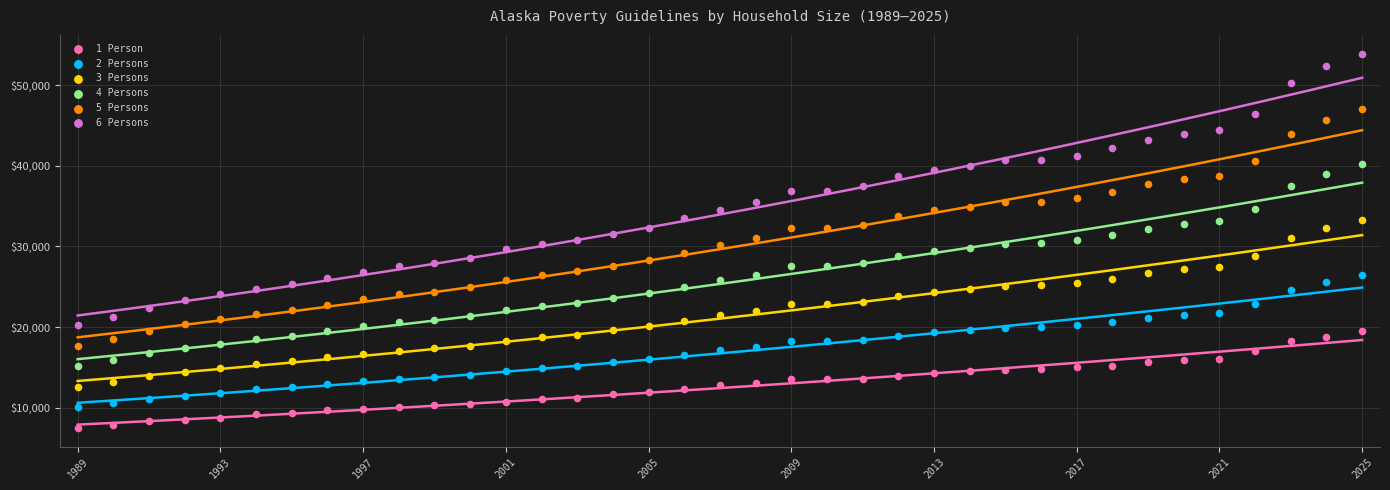

Which series contains the highest Y value?

6 Persons